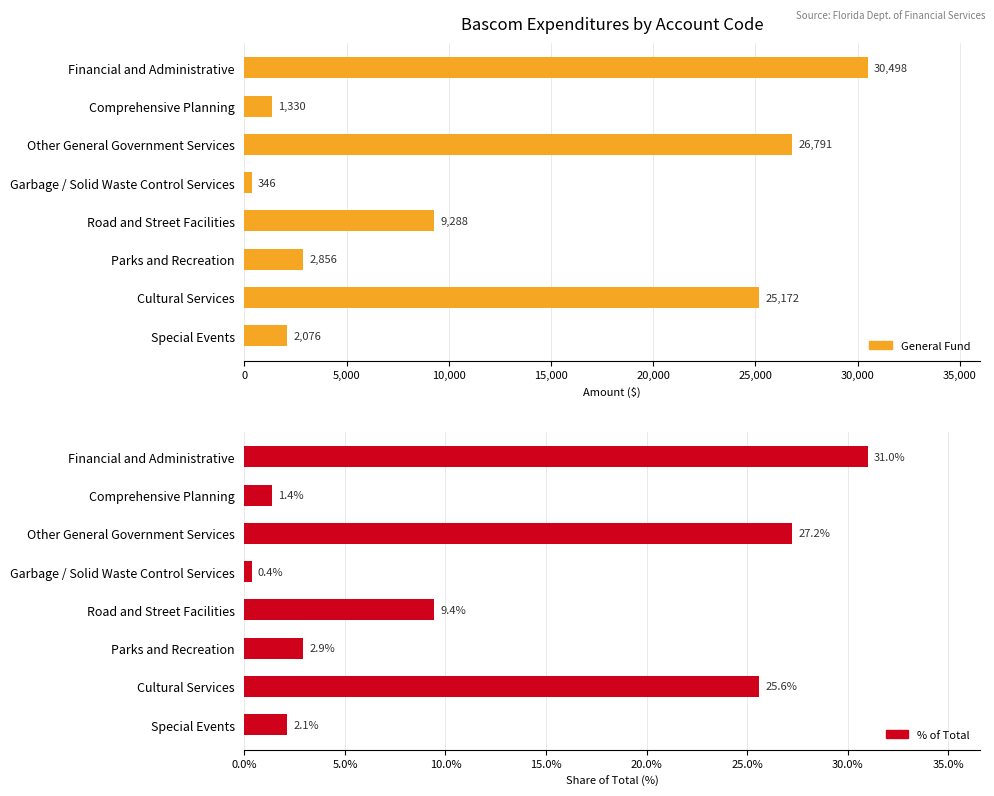

What is the sum of all Total Account (%) values?

100.0